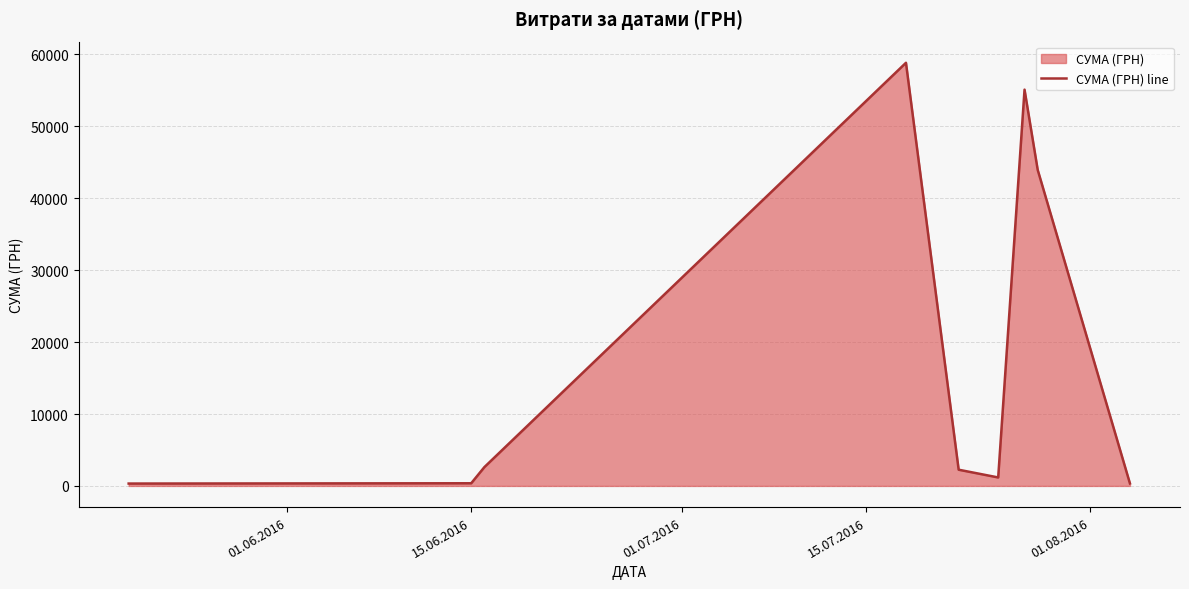

Does the chart have visible grid lines?

Yes